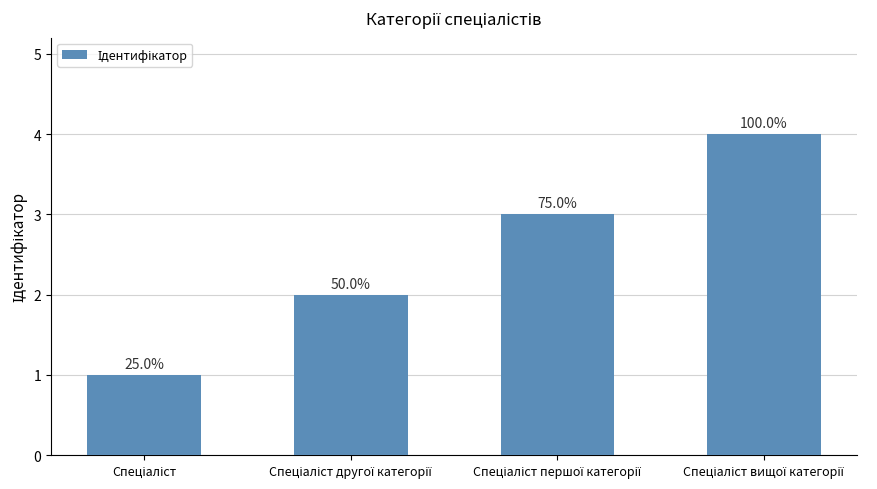

Rank the categories by value from lowest to highest.

Спеціаліст, Спеціаліст другої категорії, Спеціаліст першої категорії, Спеціаліст вищої категорії